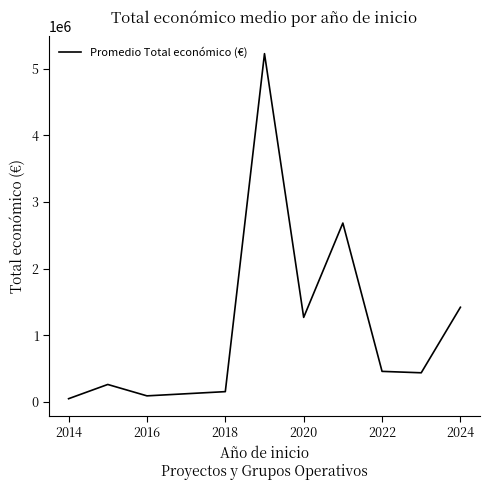

What is the greatest value displayed?

5223947.0